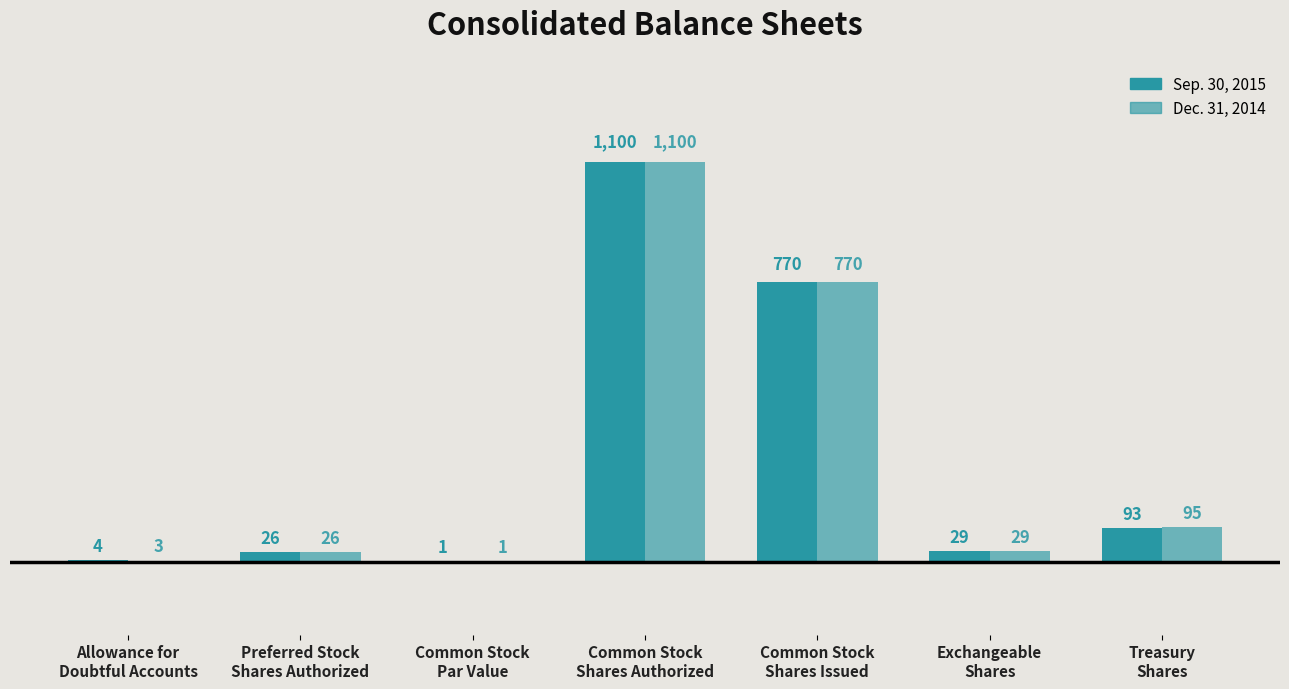

How many distinct data groups are displayed?

2